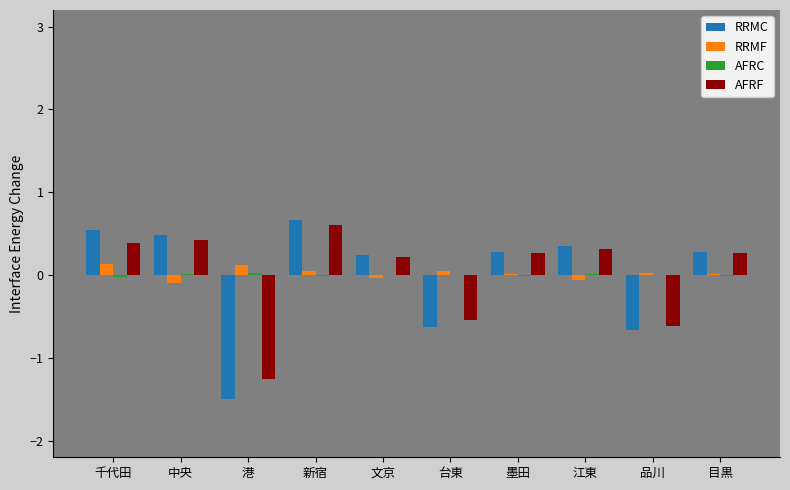

What is the total value across all series at 中央?

0.8